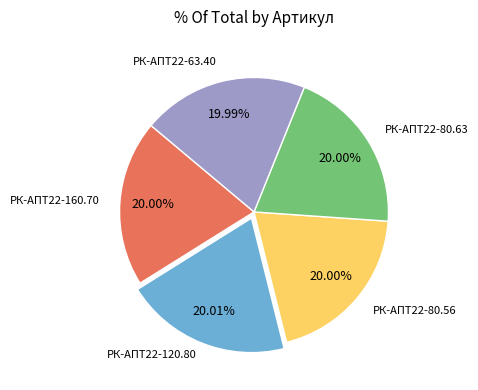

Approximately how many times larger is the value at РК-АПТ22-160.70 compared to РК-АПТ22-63.40?

1.0